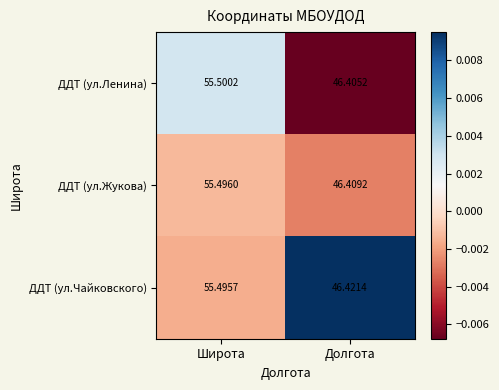

List the series in order of their peak value, lowest first.

ДДТ (ул.Чайковского), ДДТ (ул.Жукова), ДДТ (ул.Ленина)